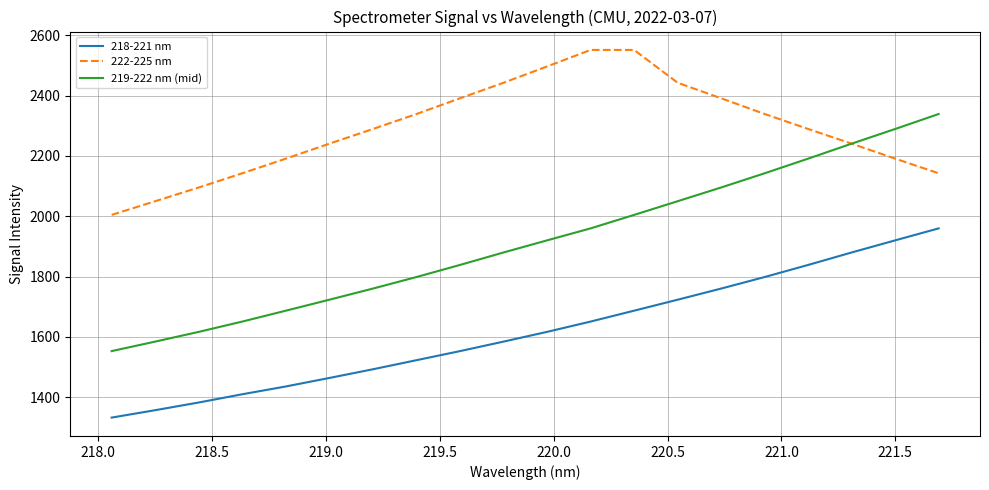

Which series has the largest range (max minus min)?

219-222 nm (mid)